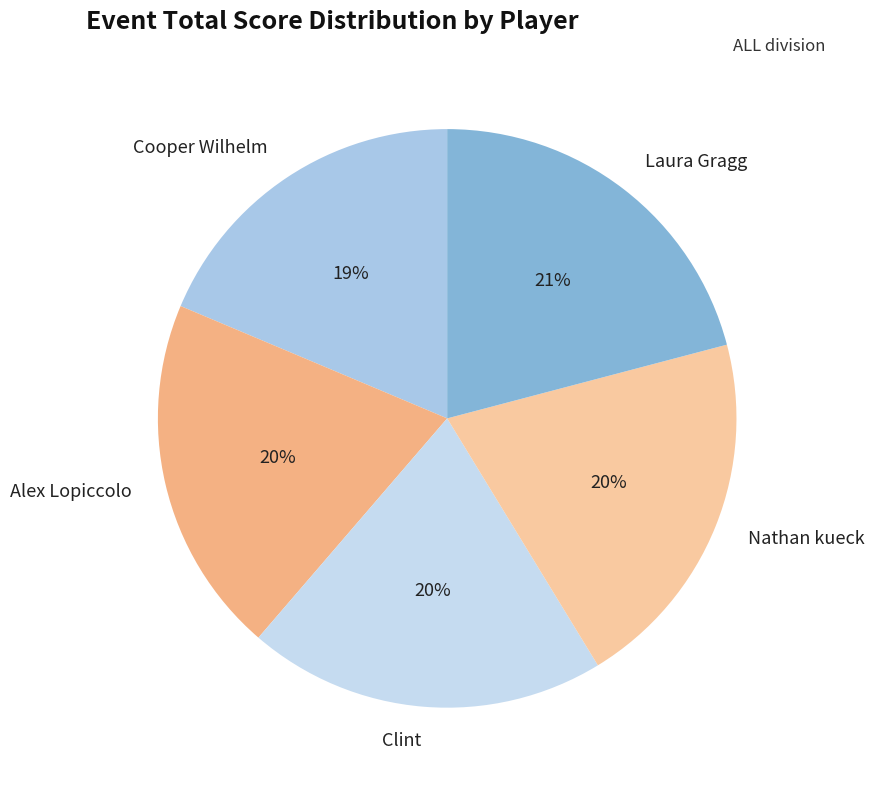

Does Nathan kueck account for over 50% of the chart?

No